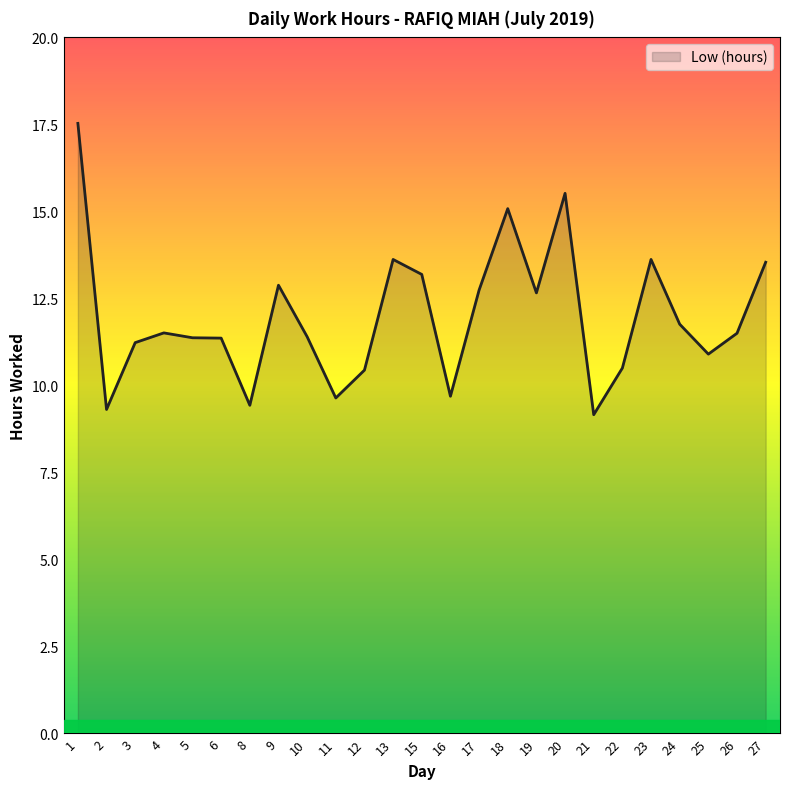

What is the sum of all values?

299.6